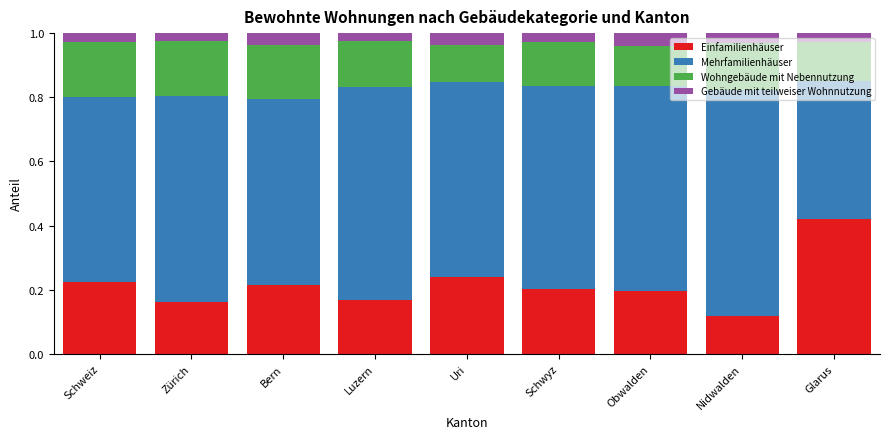

At which label does Einfamilienhäuser reach its peak?

Glarus